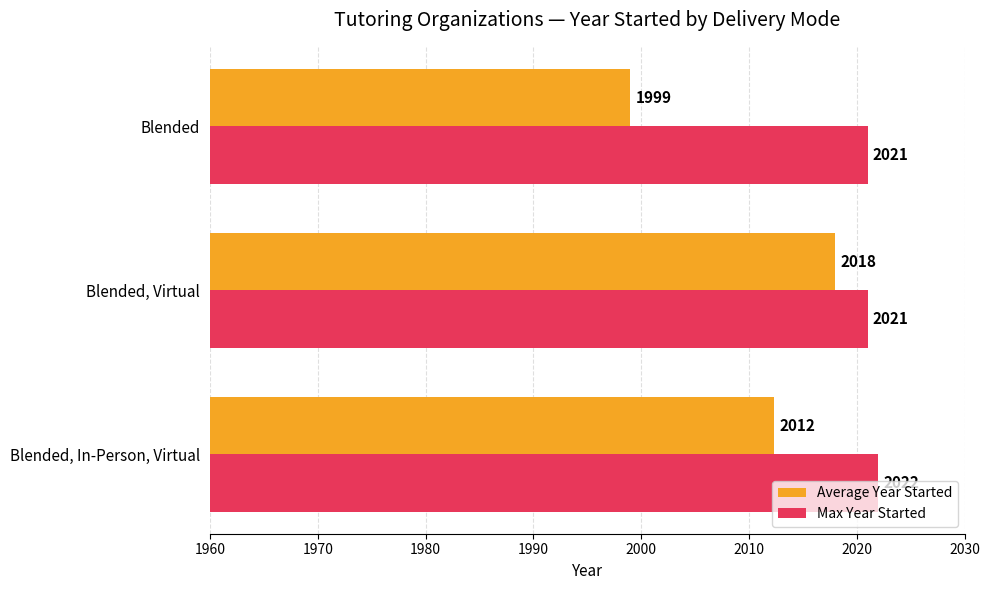

Which category has the highest value in the Max Year Started series?

Blended, In-Person, Virtual